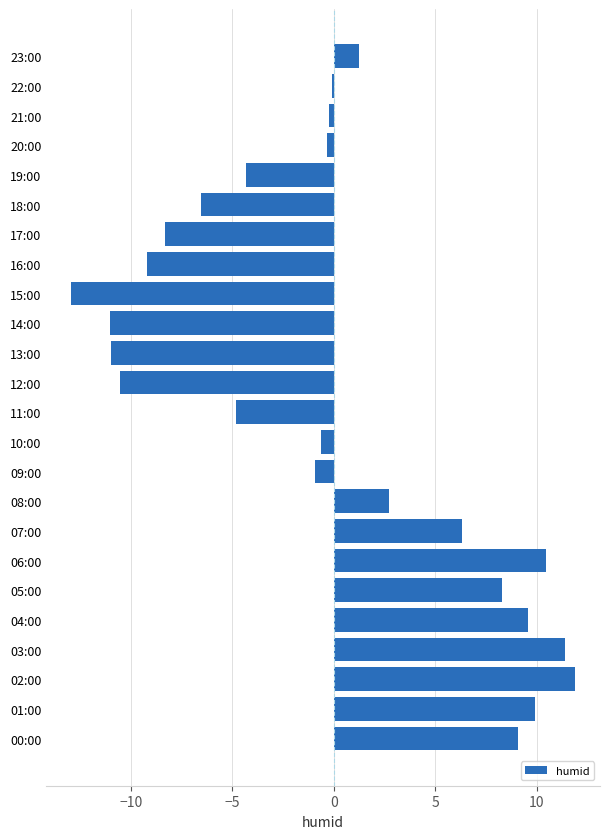

What is the greatest value displayed?

11.9